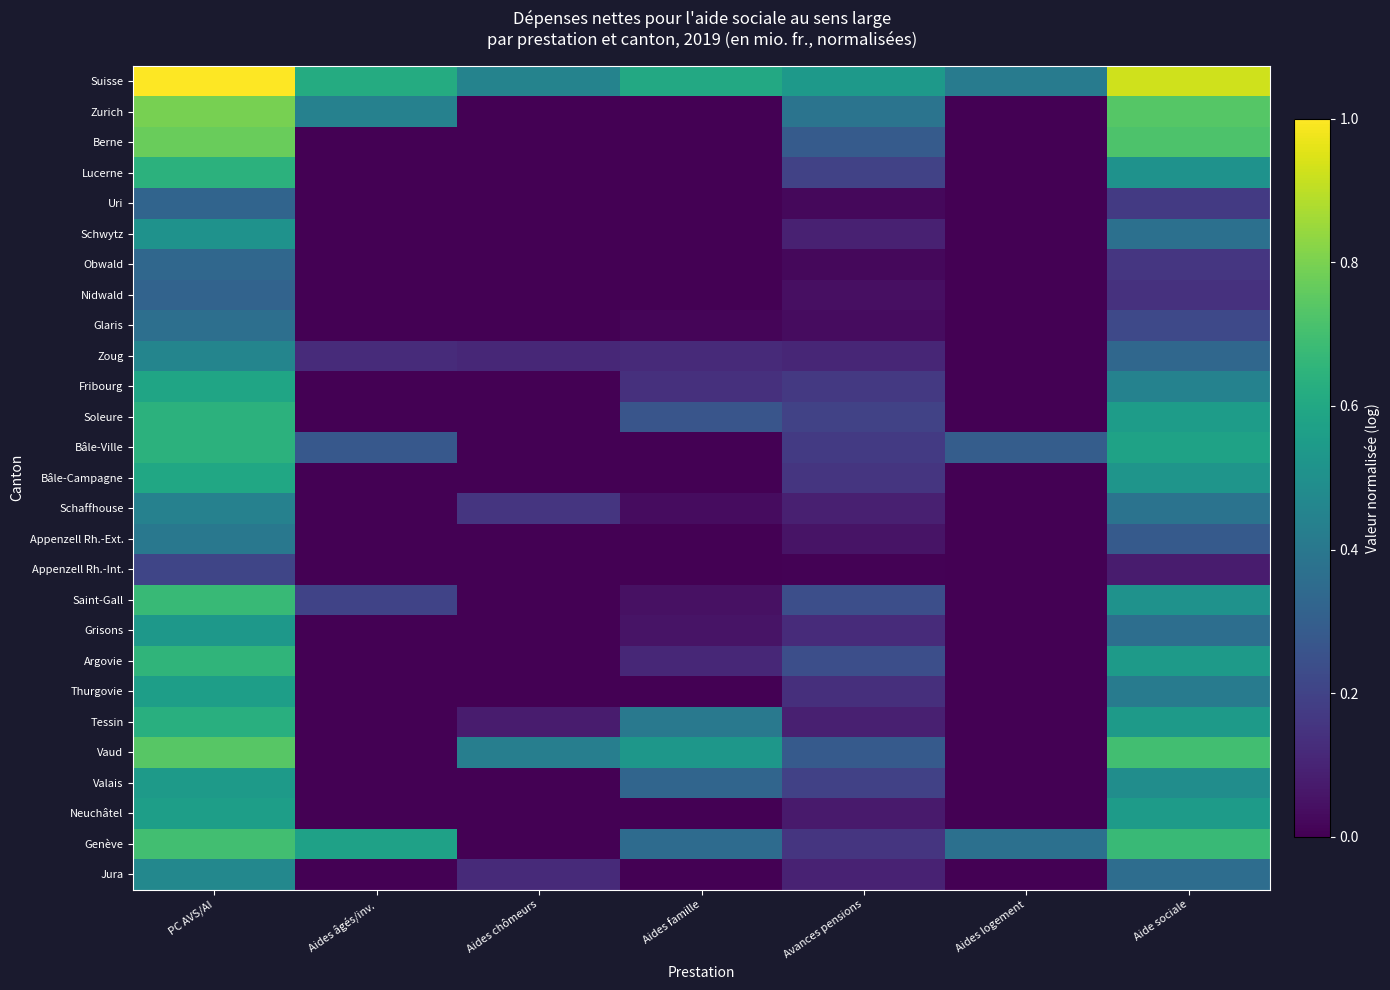

Which series has the widest spread of values?

Zurich